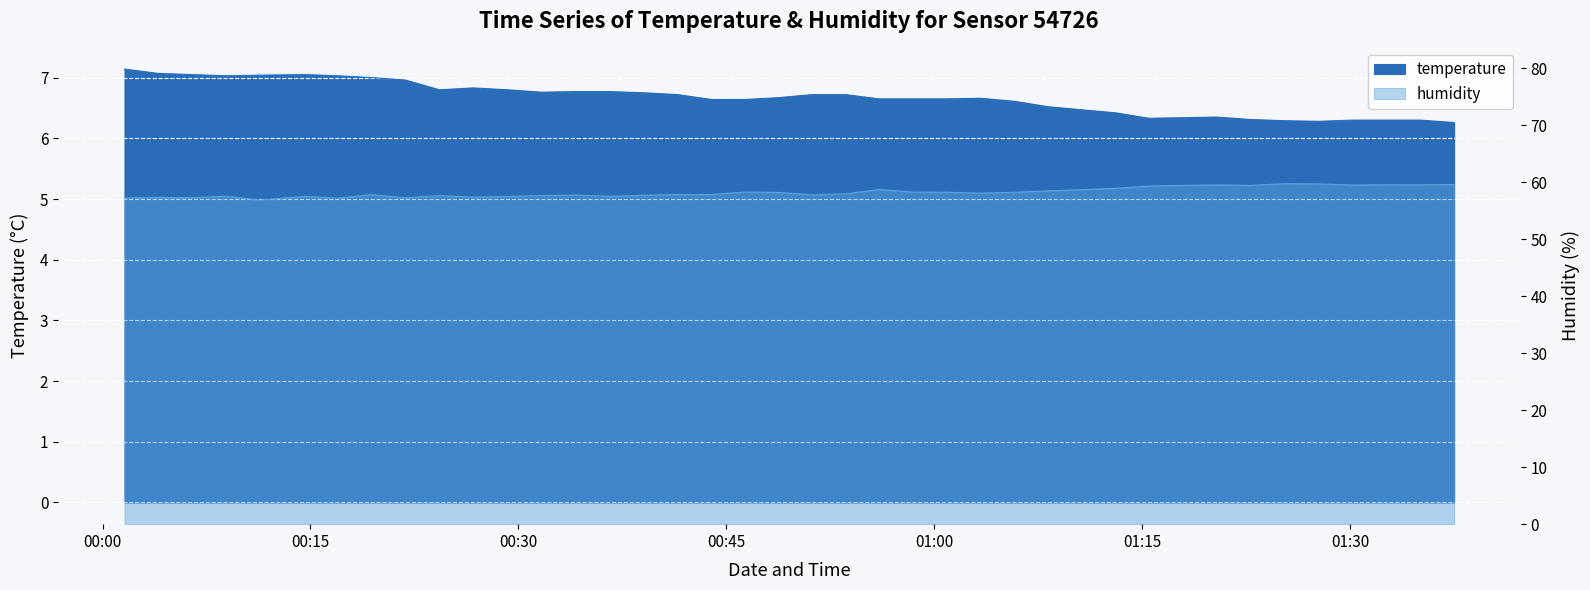

Reading left to right, list all the values displayed in this chart.

2023-02-15T00:01:35=7.1	2023-02-15T00:04:00=7.1	2023-02-15T00:06:26=7.0	2023-02-15T00:08:53=7.0	2023-02-15T00:11:19=7.0	2023-02-15T00:14:34=7.0	2023-02-15T00:16:59=7.0	2023-02-15T00:19:25=7.0	2023-02-15T00:21:51=7.0	2023-02-15T00:24:17=6.8	2023-02-15T00:26:45=6.8	2023-02-15T00:29:12=6.8	2023-02-15T00:31:38=6.8	2023-02-15T00:34:10=6.8	2023-02-15T00:36:36=6.8	2023-02-15T00:39:02=6.8	2023-02-15T00:41:30=6.7	2023-02-15T00:43:55=6.6	2023-02-15T00:46:20=6.6	2023-02-15T00:48:46=6.7	2023-02-15T00:51:11=6.7	2023-02-15T00:53:36=6.7	2023-02-15T00:56:02=6.7	2023-02-15T00:58:27=6.7	2023-02-15T01:00:53=6.7	2023-02-15T01:03:19=6.7	2023-02-15T01:05:47=6.6	2023-02-15T01:08:13=6.5	2023-02-15T01:10:38=6.5	2023-02-15T01:13:04=6.4	2023-02-15T01:15:29=6.3	2023-02-15T01:17:55=6.3	2023-02-15T01:20:23=6.3	2023-02-15T01:22:49=6.3	2023-02-15T01:25:18=6.3	2023-02-15T01:27:44=6.3	2023-02-15T01:30:10=6.3	2023-02-15T01:32:36=6.3	2023-02-15T01:35:02=6.3	2023-02-15T01:37:30=6.3